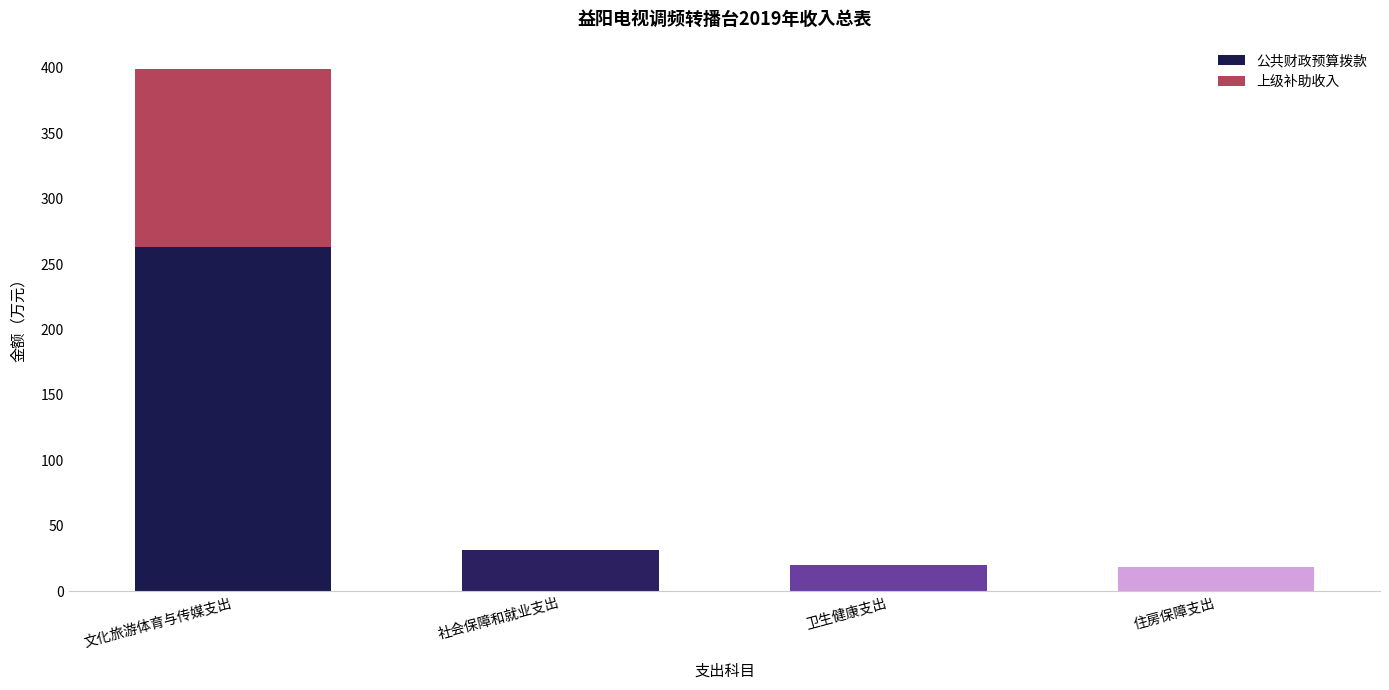

True or false: 公共财政预算拨款 has a value of 48.8 at 社会保障和就业支出.

False